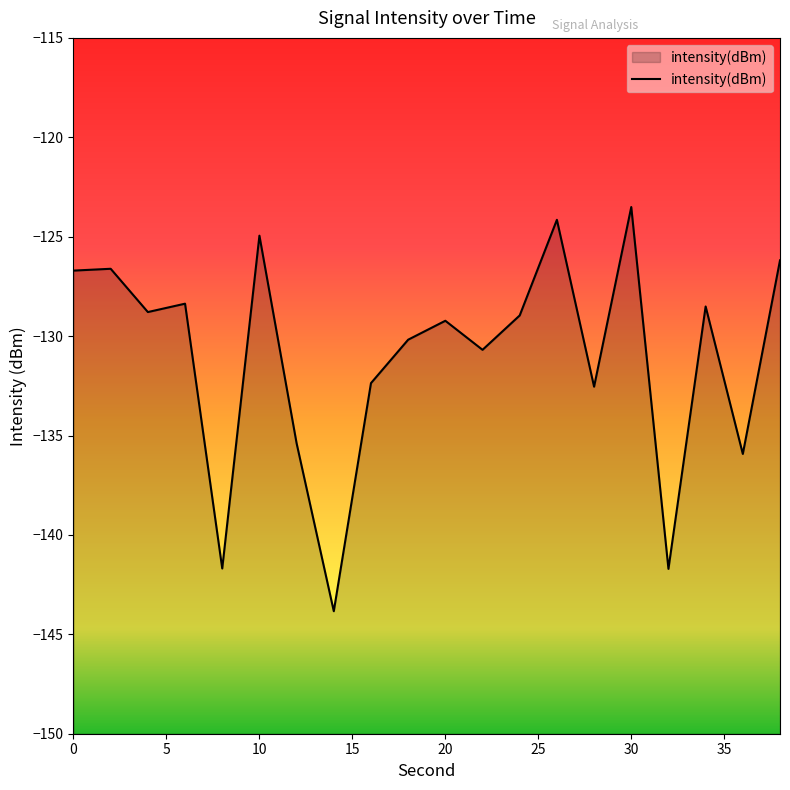

Between 2 and 4, which is larger?

2